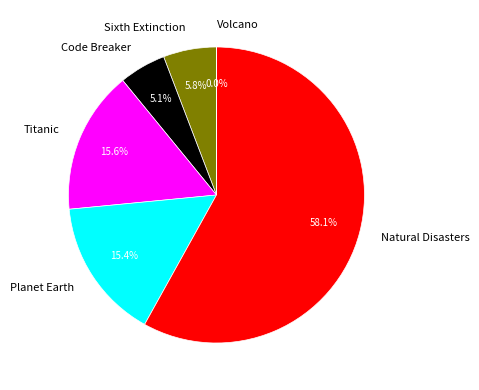

Is it true that Planet Earth is 8% of the pie?

False